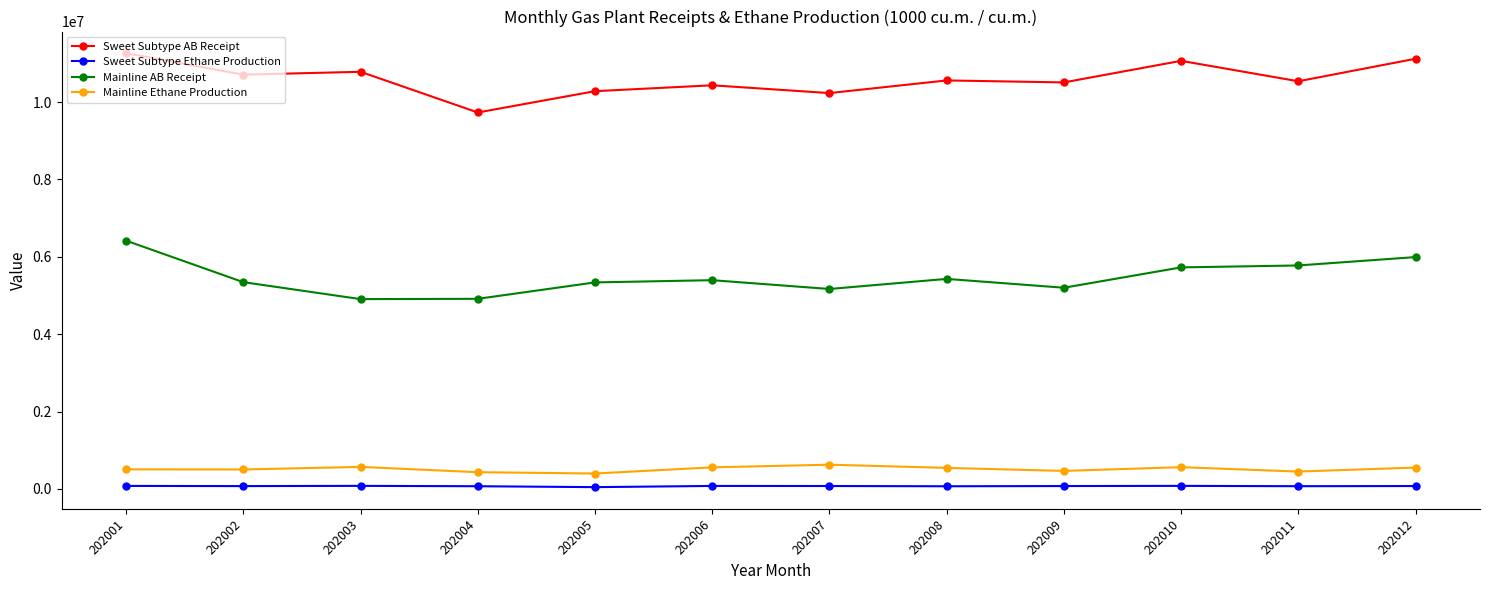

What are all the series names shown in the legend?

Sweet Subtype AB Receipt, Sweet Subtype Ethane Production, Mainline AB Receipt, Mainline Ethane Production